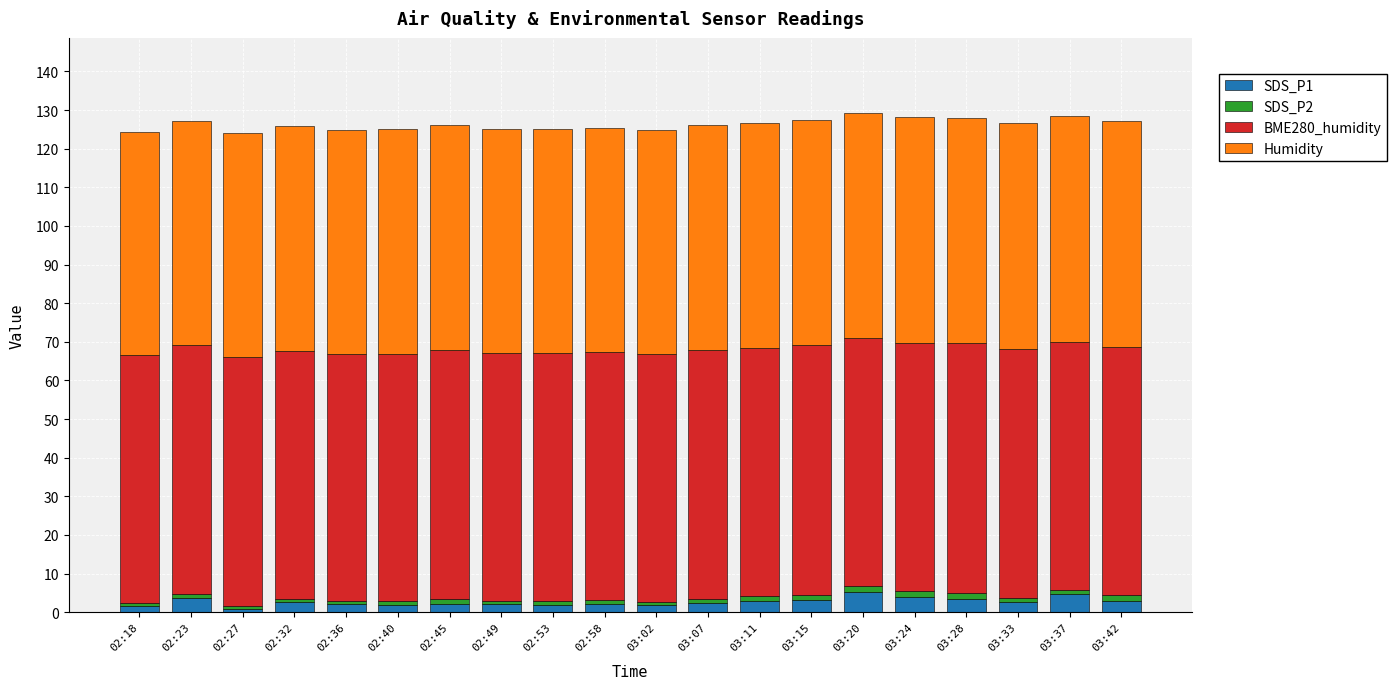

What is the sum of all SDS_P1 values?

54.4